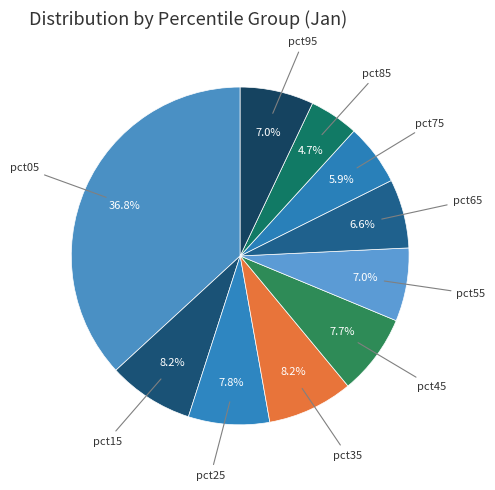

To the nearest percent, what is the difference between the largest and smallest slice percentages?

32%